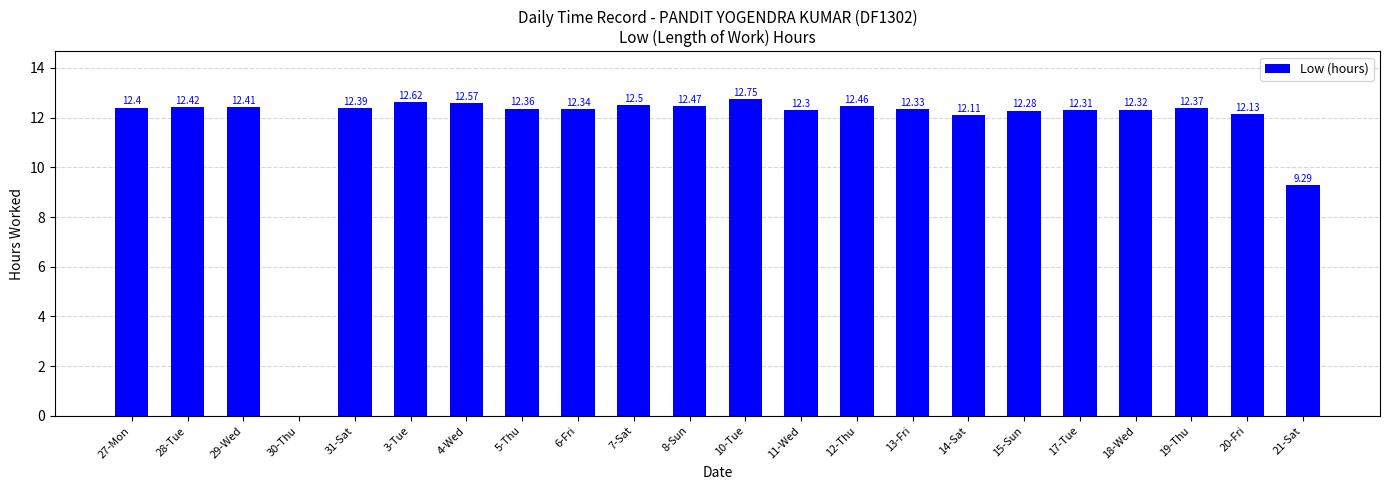

Reading right to left, transcribe all the data shown in this chart.

9.3	12.1	12.4	12.3	12.3	12.3	12.1	12.3	12.5	12.3	12.8	12.5	12.5	12.3	12.4	12.6	12.6	12.4	0.0	12.4	12.4	12.4